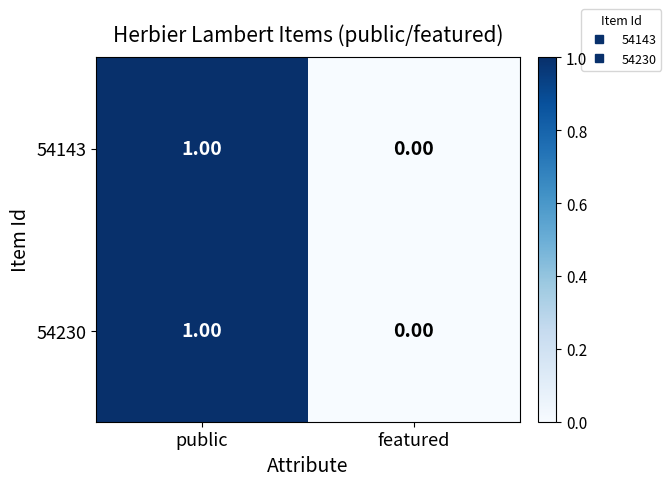

At which category is the sum across all series the highest?

public